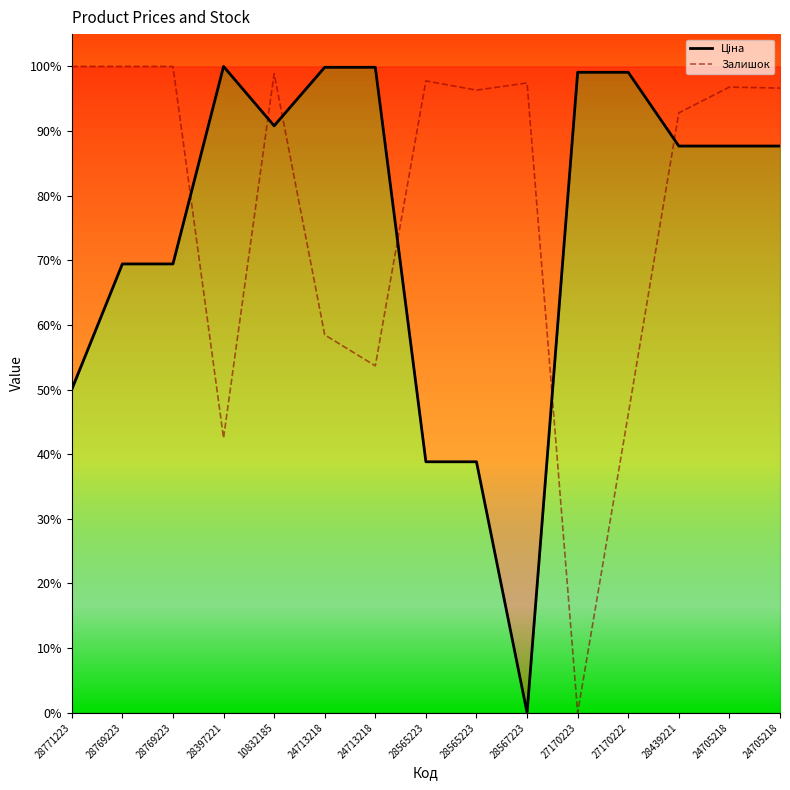

True or false: Залишок has a value of 0.3 at 28771223.

False